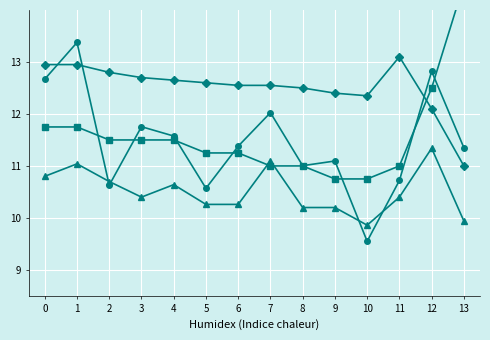

Reading left to right, extract all data points from this chart.

Temp: 0=11.8	1=11.8	2=11.5	3=11.5	4=11.5	5=11.2	6=11.2	7=11.0	8=11.0	9=10.7	10=10.7	11=11.0	12=12.5	13=14.5
Humidity: 0=13.0	1=13.0	2=12.8	3=12.7	4=12.6	5=12.6	6=12.5	7=12.5	8=12.5	9=12.4	10=12.4	11=13.1	12=12.1	13=11.0
SDS_P1: 0=12.7	1=13.4	2=10.6	3=11.8	4=11.6	5=10.6	6=11.4	7=12.0	8=11.0	9=11.1	10=9.6	11=10.7	12=12.8	13=11.3
SDS_P2: 0=10.8	1=11.0	2=10.7	3=10.4	4=10.6	5=10.3	6=10.3	7=11.1	8=10.2	9=10.2	10=9.9	11=10.4	12=11.3	13=9.9